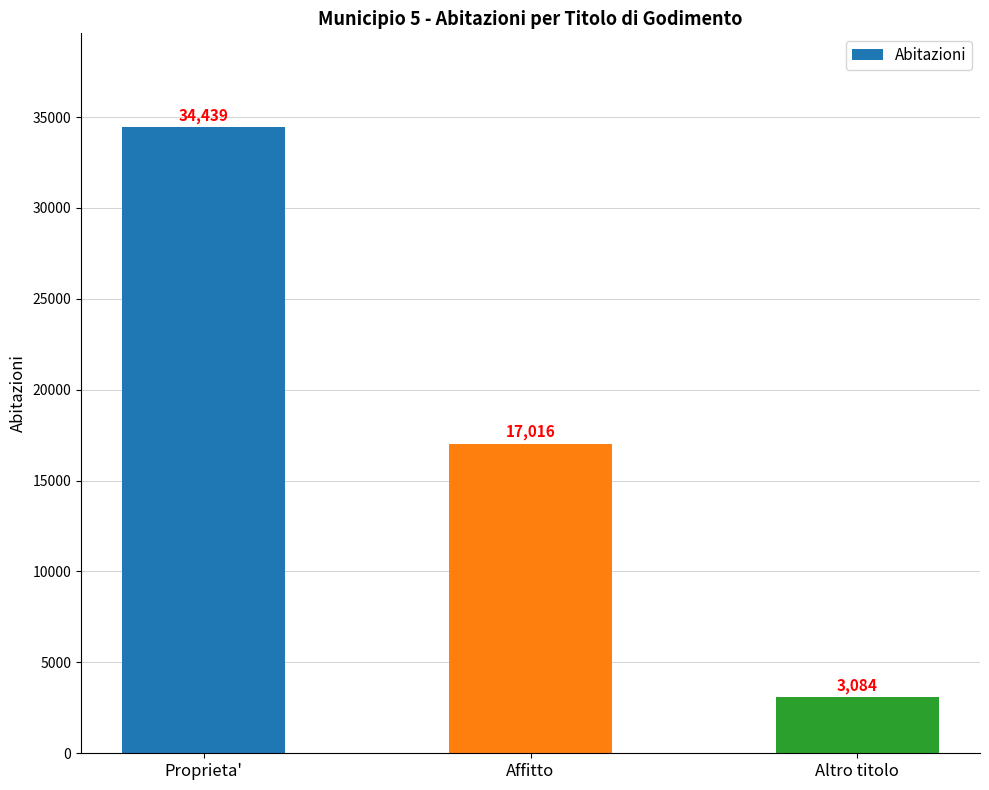

Reading right to left, list all the values displayed in this chart.

3084	17016	34439